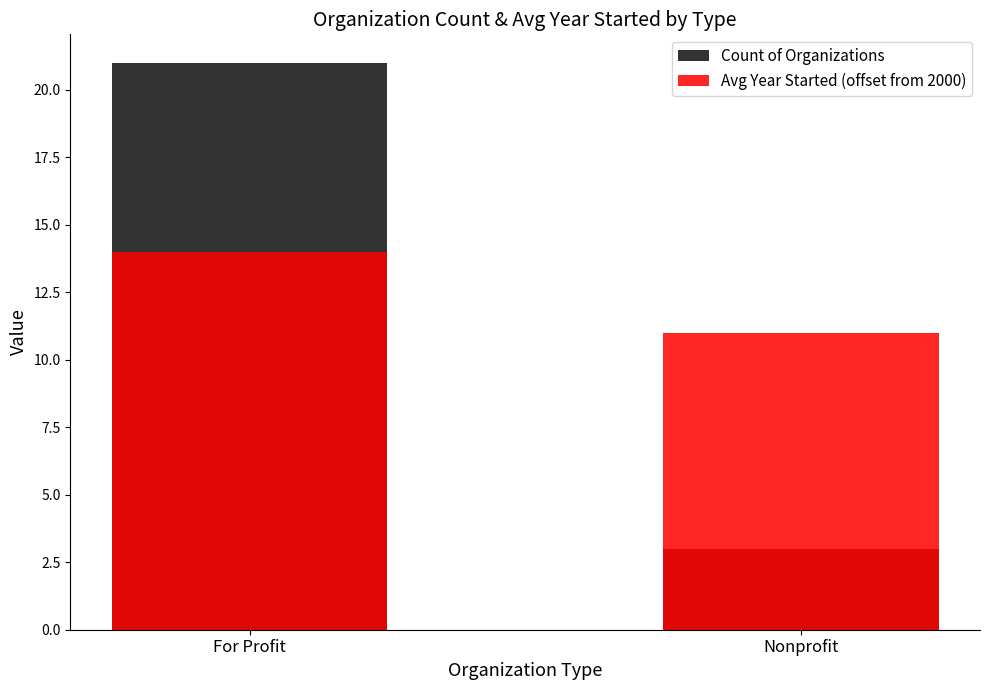

What is the label of the 1st bar from the left?

For Profit